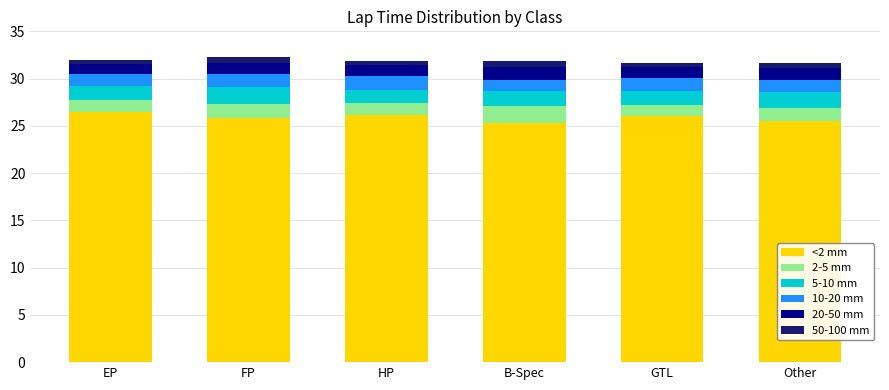

What is the average value of the <2 mm series?

25.9